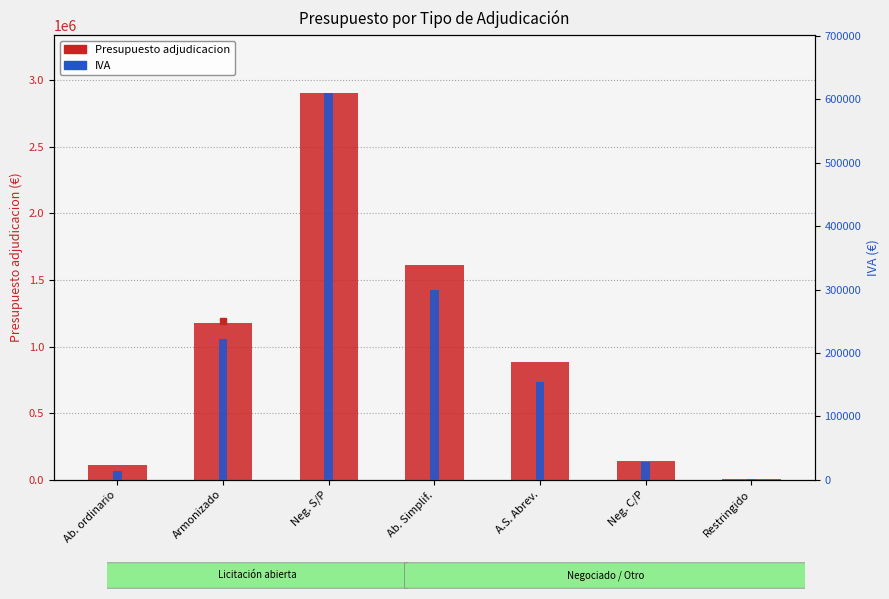

Is it true that Presupuesto adjudicacion equals 1442.9 at Restringido?

False